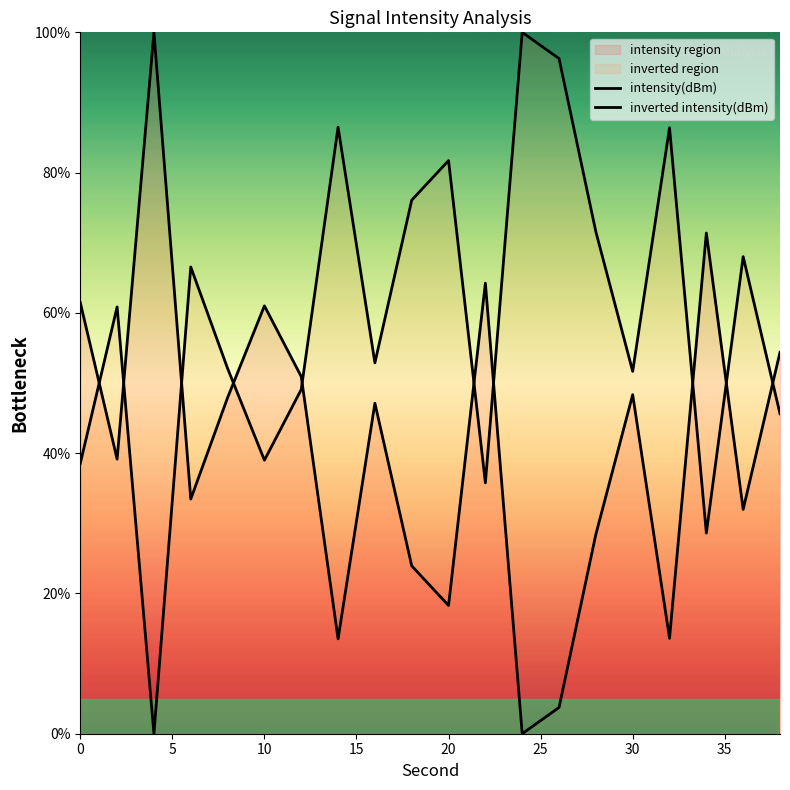

True or false: inverted intensity(dBm) and intensity(dBm) cross at least once.

True